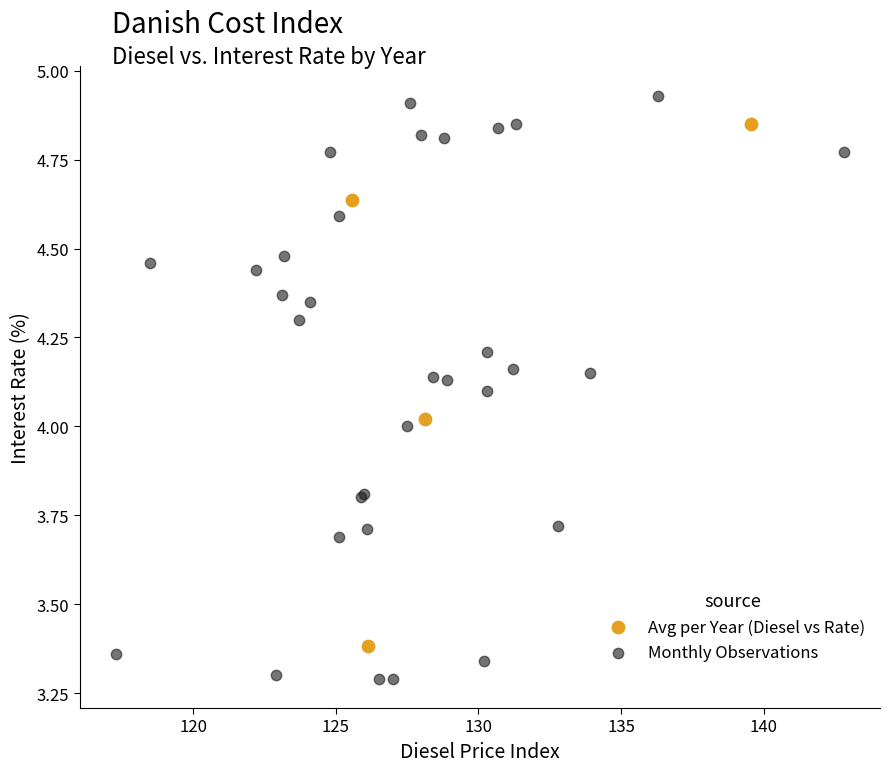

Which series reaches the minimum Y coordinate?

Monthly Observations